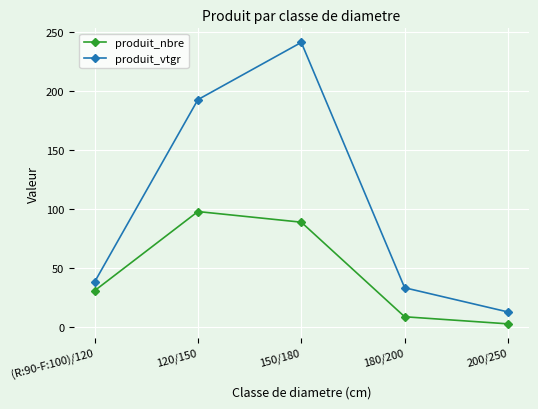

What is the label of the 4th point from the right?

120/150